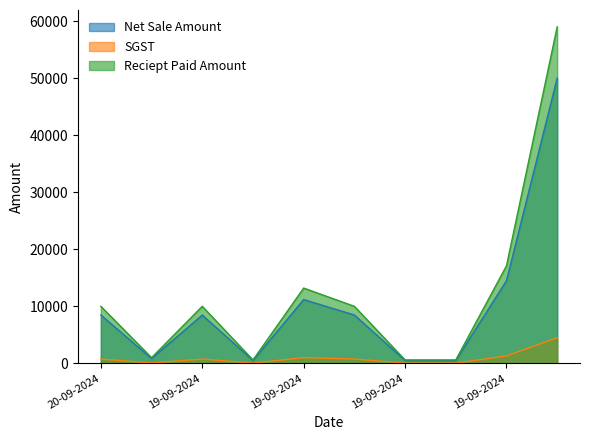

At which category is the sum across all series the highest?

19-09-2024